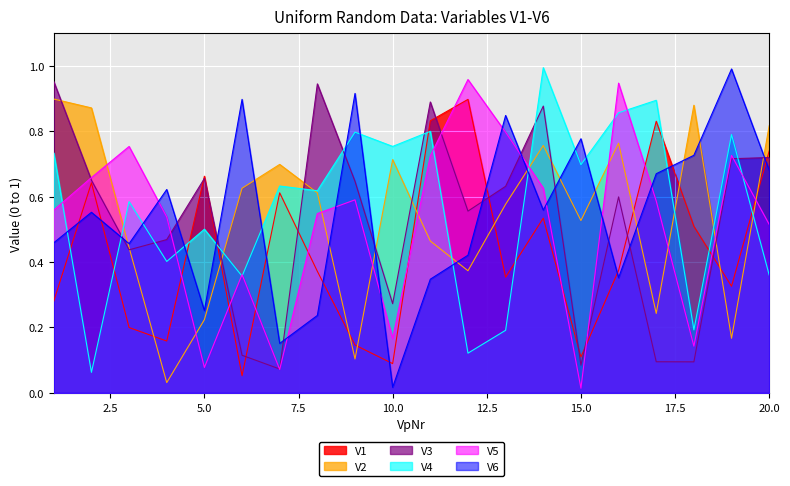

Reading right to left, transcribe all the data shown in this chart.

V1: 20=0.7	19=0.3	18=0.5	17=0.8	16=0.4	15=0.1	14=0.5	13=0.4	12=0.9	11=0.8	10=0.1	9=0.1	8=0.4	7=0.6	6=0.1	5=0.7	4=0.2	3=0.2	2=0.6	1=0.3
V2: 20=0.8	19=0.2	18=0.9	17=0.2	16=0.8	15=0.5	14=0.8	13=0.6	12=0.4	11=0.5	10=0.7	9=0.1	8=0.6	7=0.7	6=0.6	5=0.2	4=0.0	3=0.4	2=0.9	1=0.9
V3: 20=0.7	19=0.7	18=0.1	17=0.1	16=0.6	15=0.1	14=0.9	13=0.6	12=0.6	11=0.9	10=0.3	9=0.6	8=0.9	7=0.1	6=0.1	5=0.7	4=0.5	3=0.4	2=0.7	1=1.0
V4: 20=0.4	19=0.8	18=0.2	17=0.9	16=0.9	15=0.7	14=1.0	13=0.2	12=0.1	11=0.8	10=0.8	9=0.8	8=0.6	7=0.6	6=0.4	5=0.5	4=0.4	3=0.6	2=0.1	1=0.7
V5: 20=0.5	19=0.7	18=0.1	17=0.6	16=0.9	15=0.0	14=0.6	13=0.8	12=1.0	11=0.7	10=0.2	9=0.6	8=0.5	7=0.1	6=0.4	5=0.1	4=0.5	3=0.8	2=0.7	1=0.6
V6: 20=0.7	19=1.0	18=0.7	17=0.7	16=0.4	15=0.8	14=0.6	13=0.8	12=0.4	11=0.3	10=0.0	9=0.9	8=0.2	7=0.2	6=0.9	5=0.3	4=0.6	3=0.5	2=0.6	1=0.5